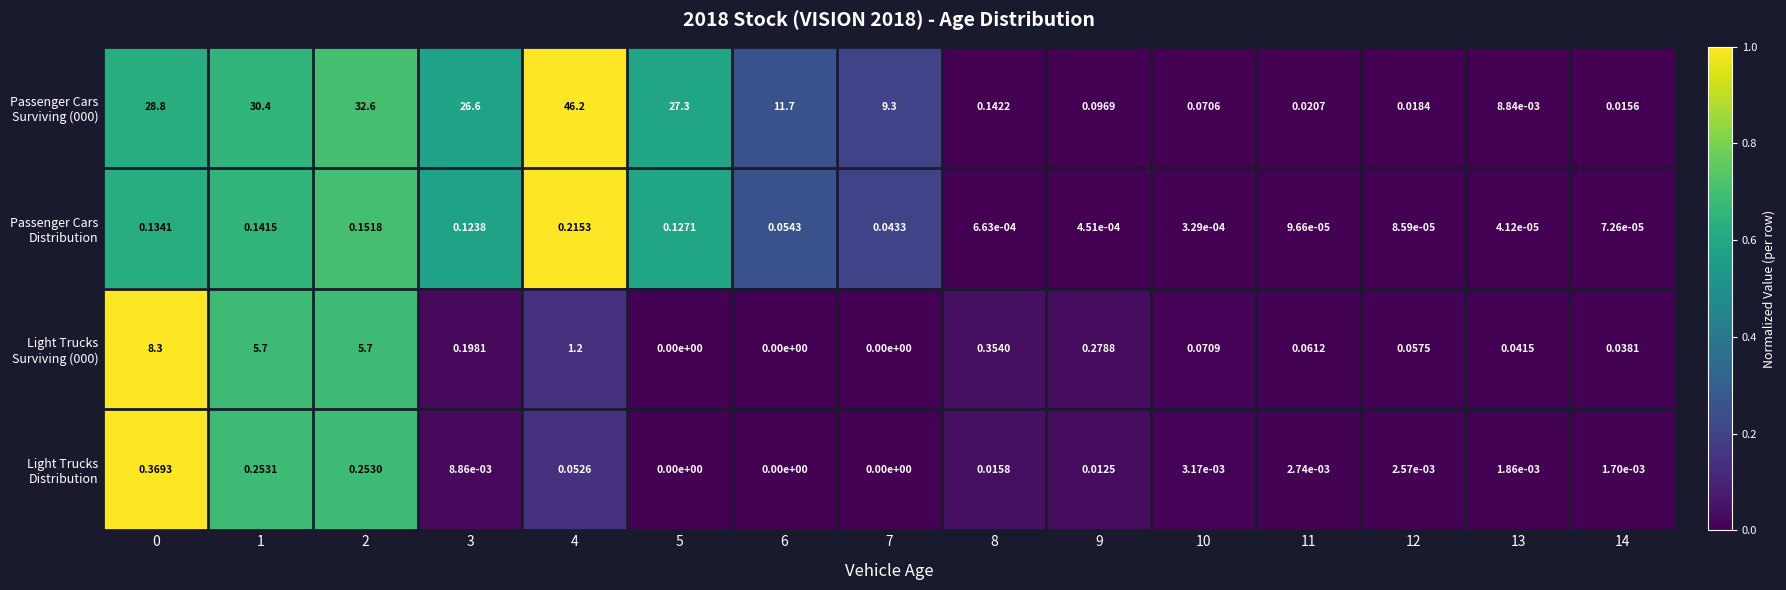

How many data points does each series have?

15